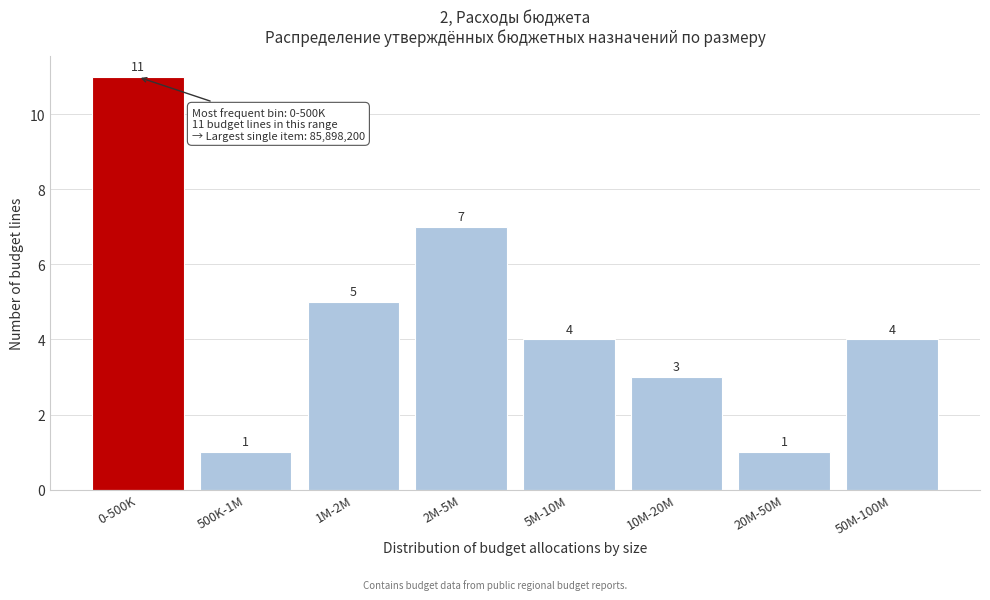

Reading right to left, extract all data points from this chart.

50M-100M=4	20M-50M=1	10M-20M=3	5M-10M=4	2M-5M=7	1M-2M=5	500K-1M=1	0-500K=11